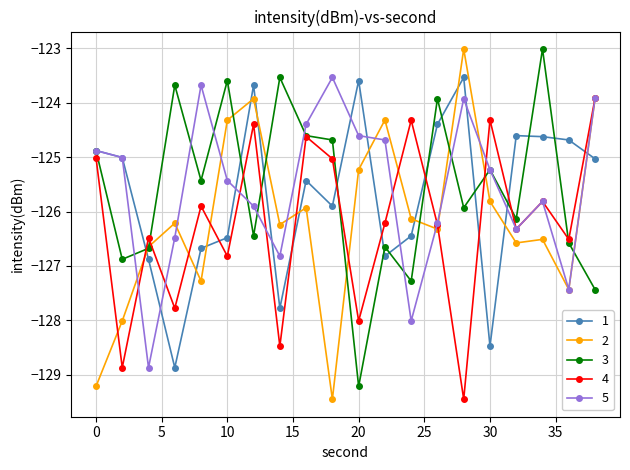

Does the chart have visible grid lines?

Yes